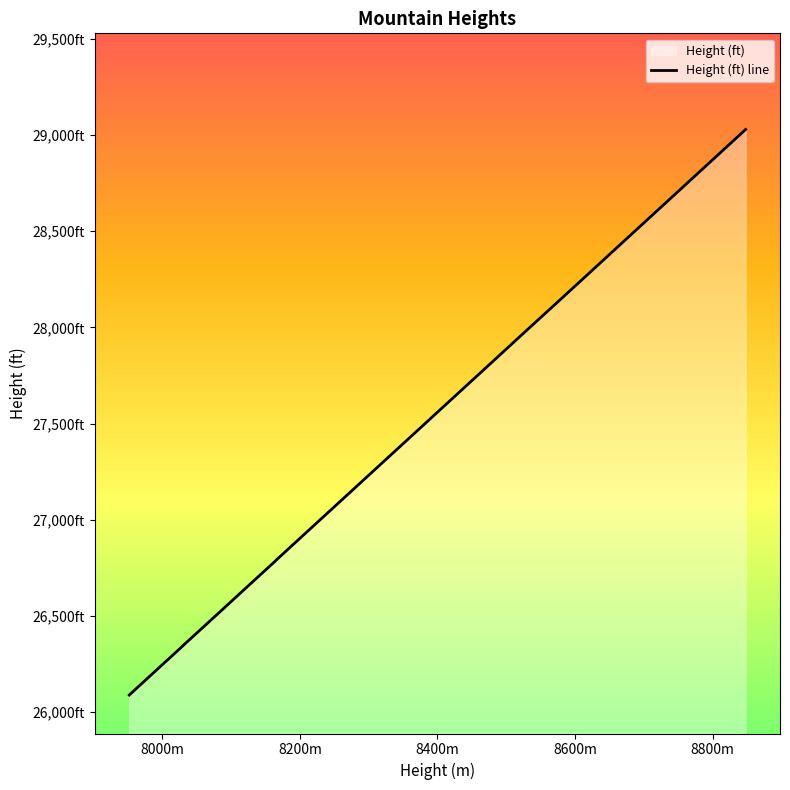

Which has a higher value, 8400m or 8600m?

8600m